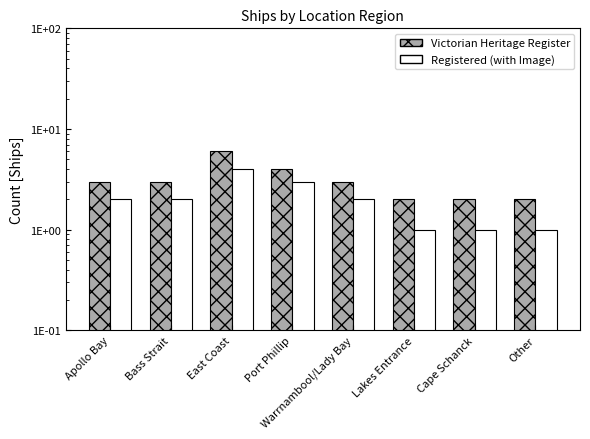

List the series in order of their overall mean, lowest first.

Registered (with Image), Victorian Heritage Register